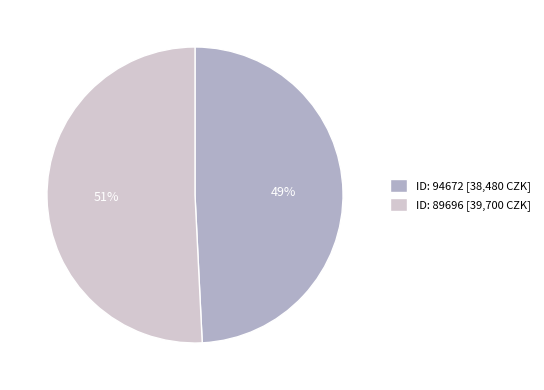

Count the number of slices in the pie.

2